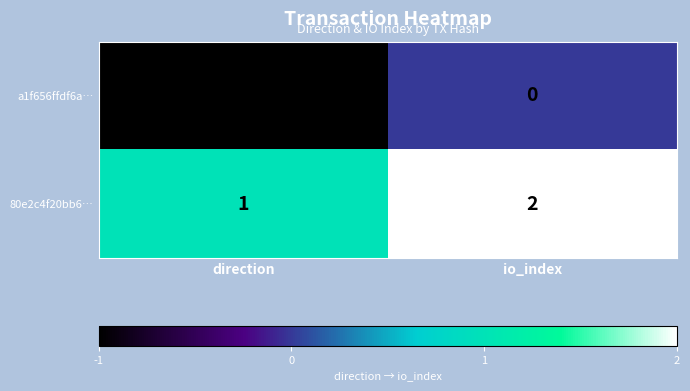

Reading right to left, list all the values displayed in this chart.

a1f656ffdf6a…: 0	-1
80e2c4f20bb6…: 2	1